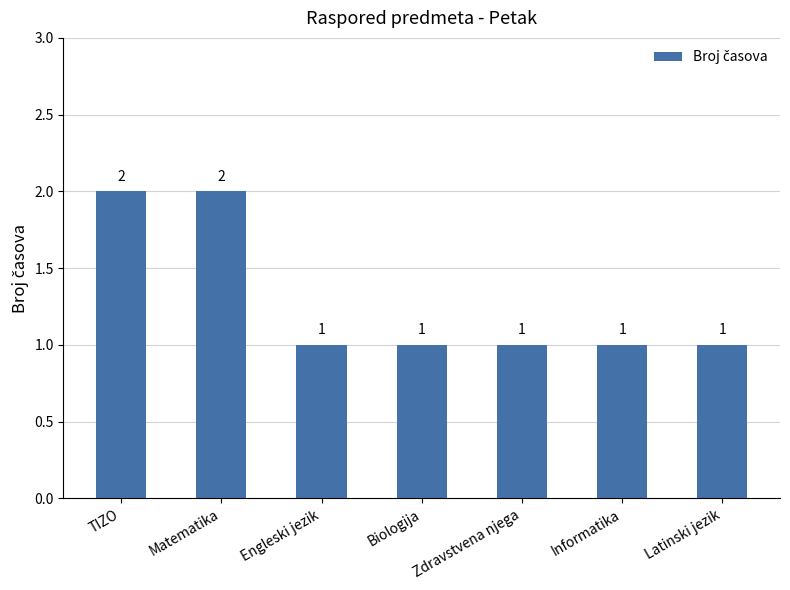

Is it true that the value at Engleski jezik is 2?

False